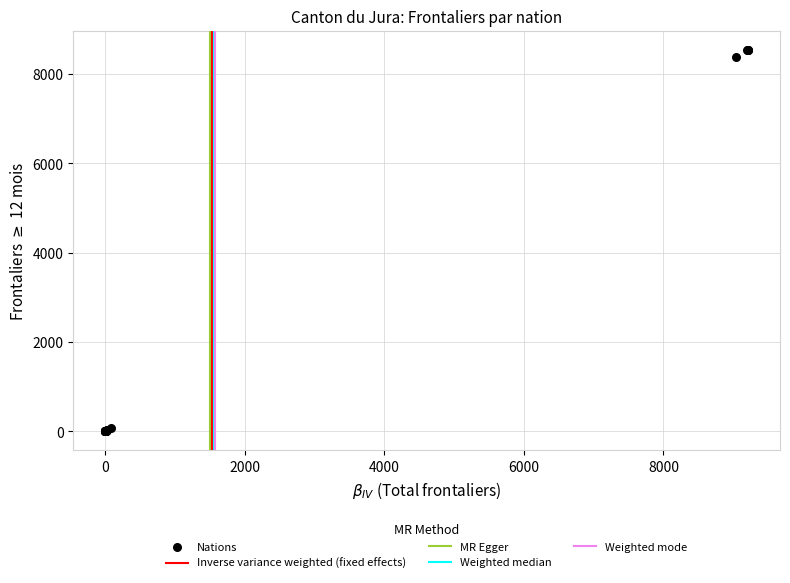

What Y value in the scatter plot is closest to 4273?

8383